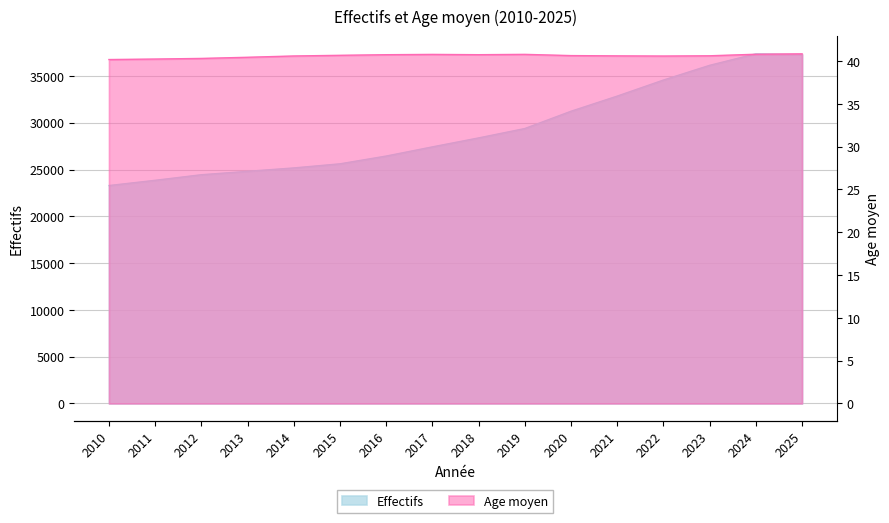

At how many categories does at least one series exceed 35061?

3